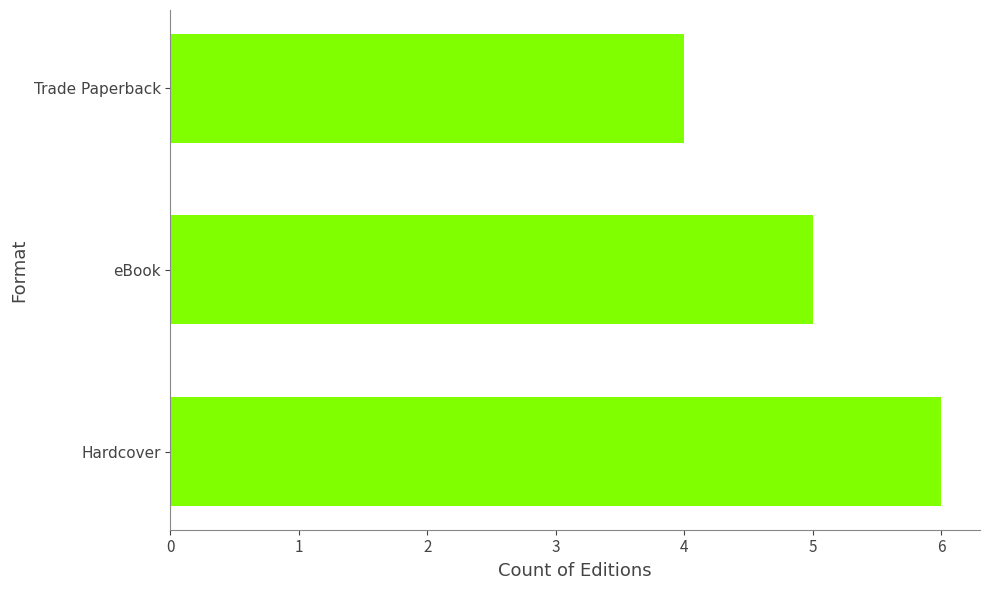

List the labels in order of value, smallest first.

Trade Paperback, eBook, Hardcover